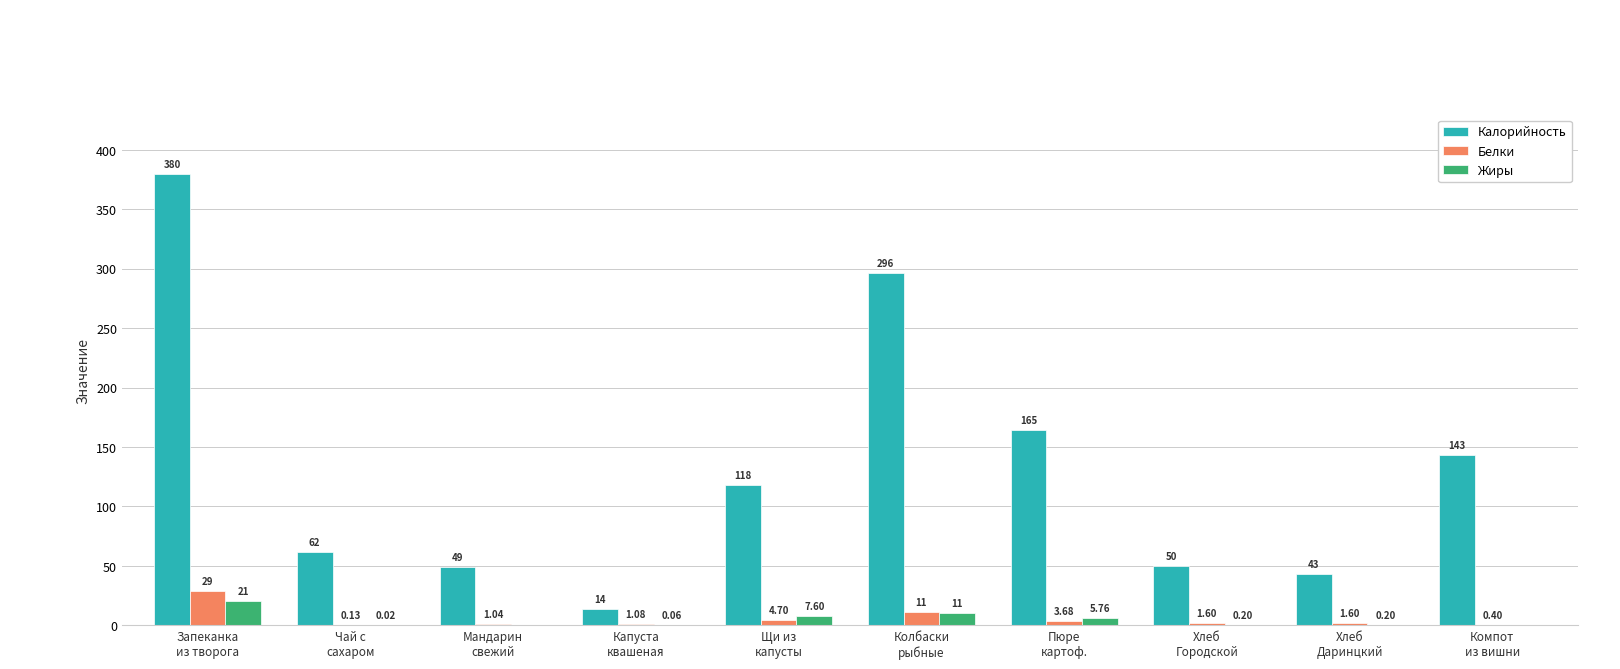

Is the value of Жиры at Пюре
картоф. greater than the value of Белки at Мандарин
свежий?

Yes